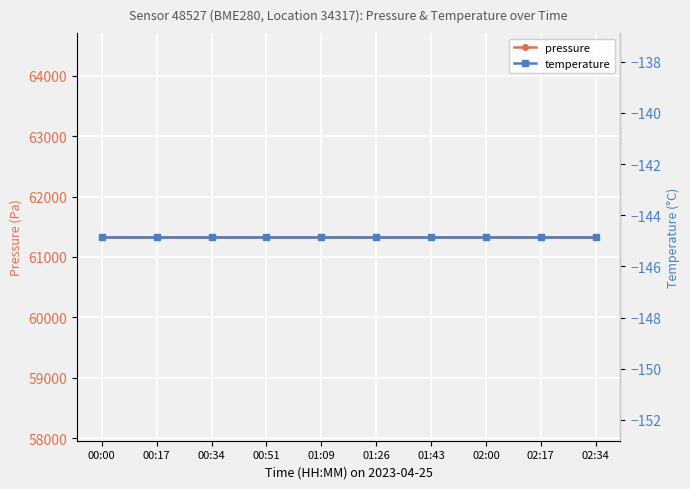

True or false: temperature has more than 1 interior local peaks.

False